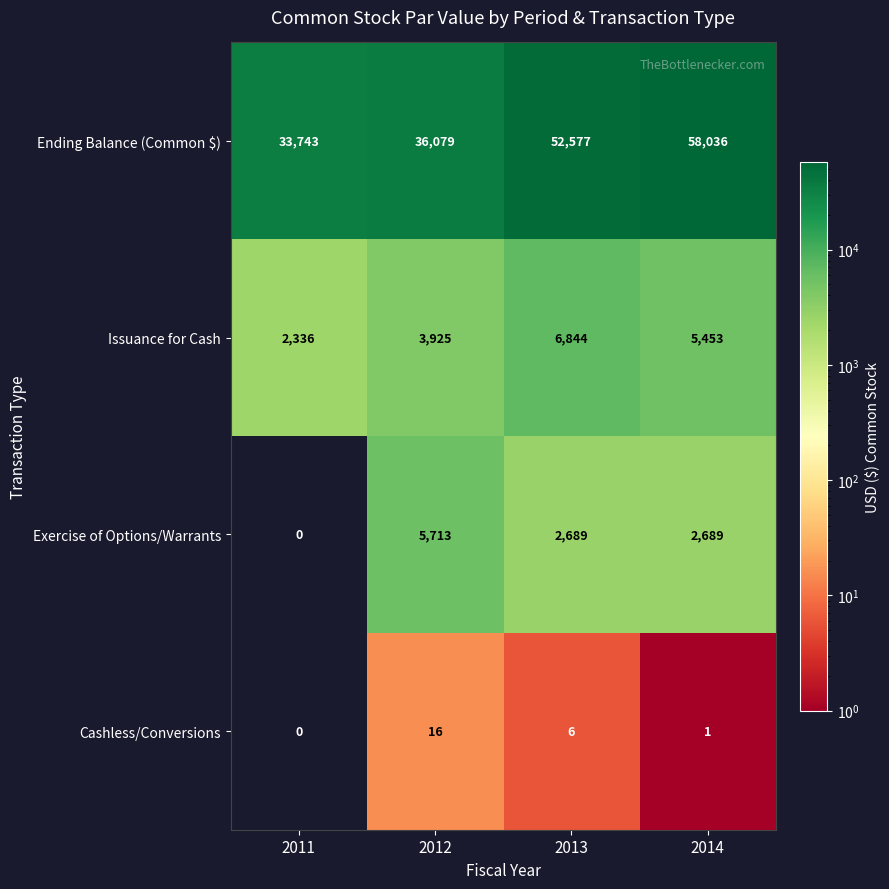

Which category has the lowest value in the Exercise of Options/Warrants series?

2011